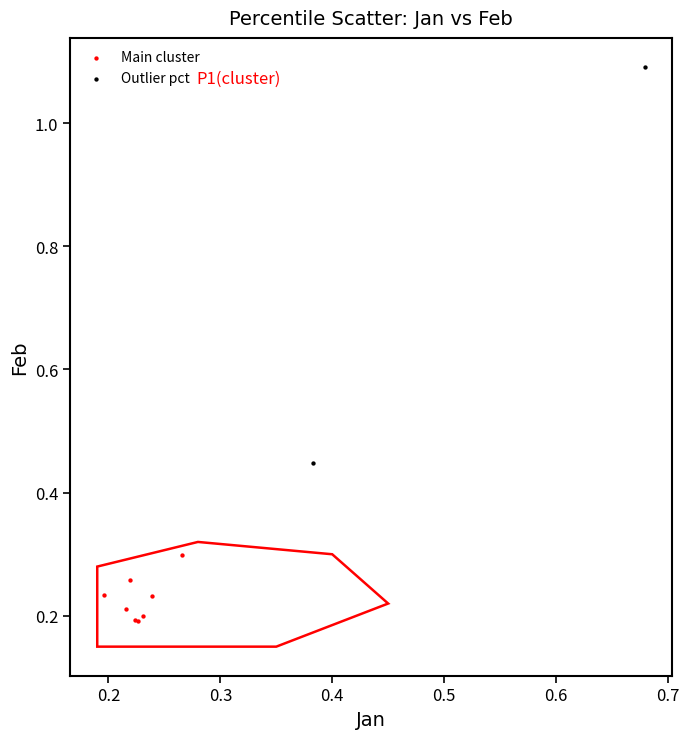

Which series reaches the minimum Y coordinate?

Main cluster